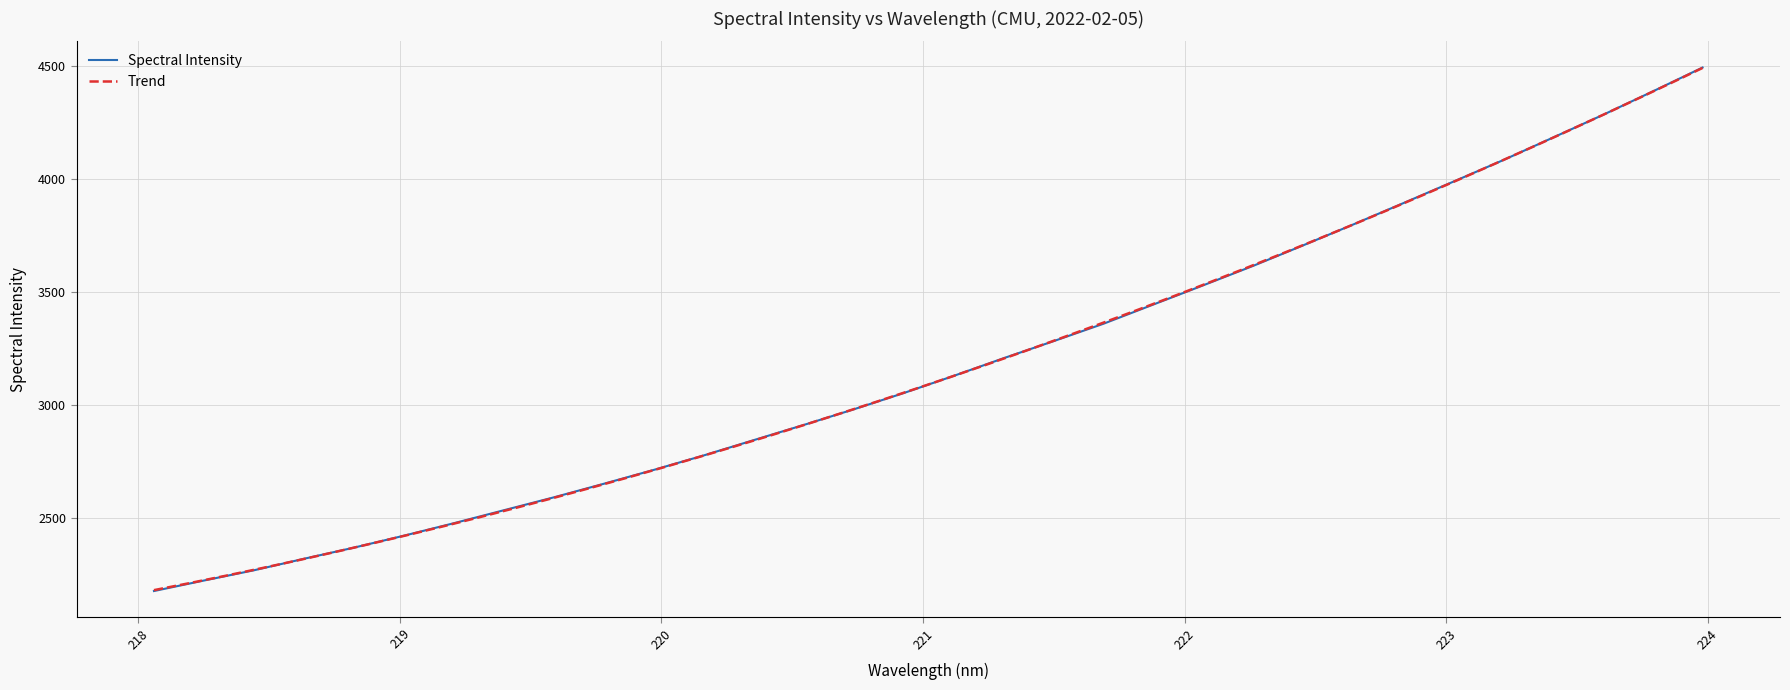

Reading left to right, what are all the values shown in this chart?

2175.0	2221.5	2266.9	2317.8	2367.1	2420.0	2475.3	2532.7	2589.8	2649.9	2711.3	2775.3	2843.0	2910.2	2979.2	3051.3	3127.3	3205.5	3280.9	3358.0	3443.2	3528.4	3614.5	3705.1	3797.2	3891.3	3986.2	4081.6	4181.5	4281.8	4385.9	4491.8